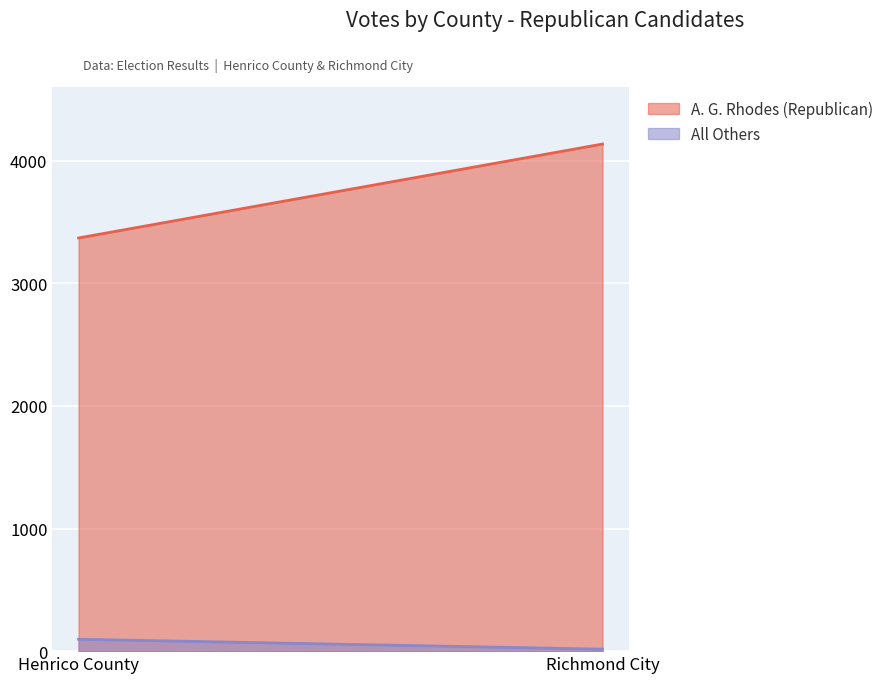

List the series in order of their overall mean, lowest first.

All Others, A. G. Rhodes (Republican)